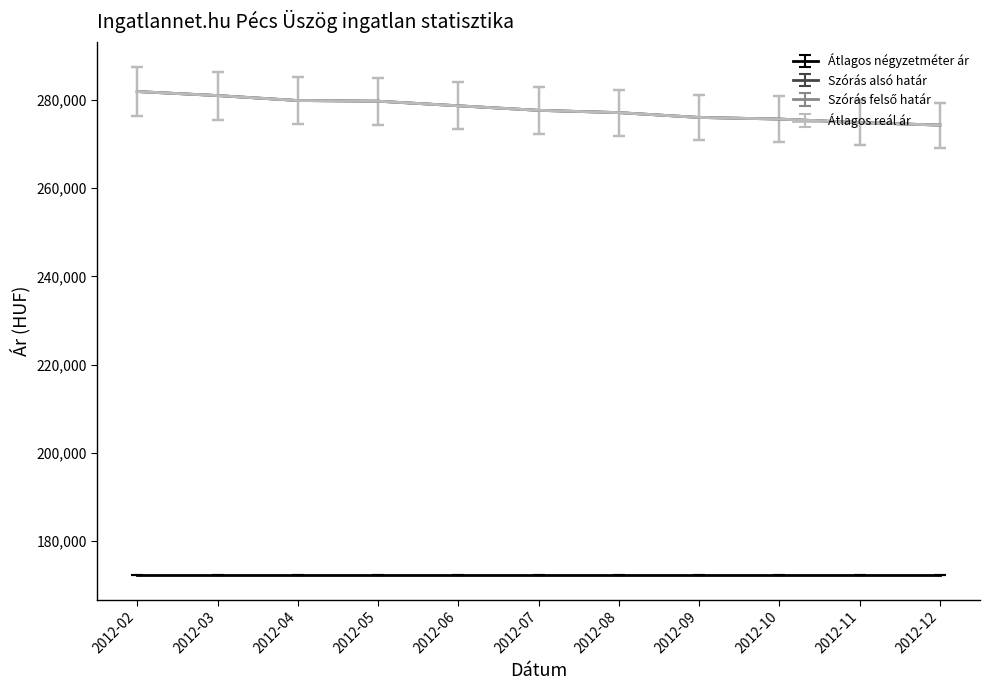

True or false: Szórás felső határ and Átlagos reál ár cross at least once.

False